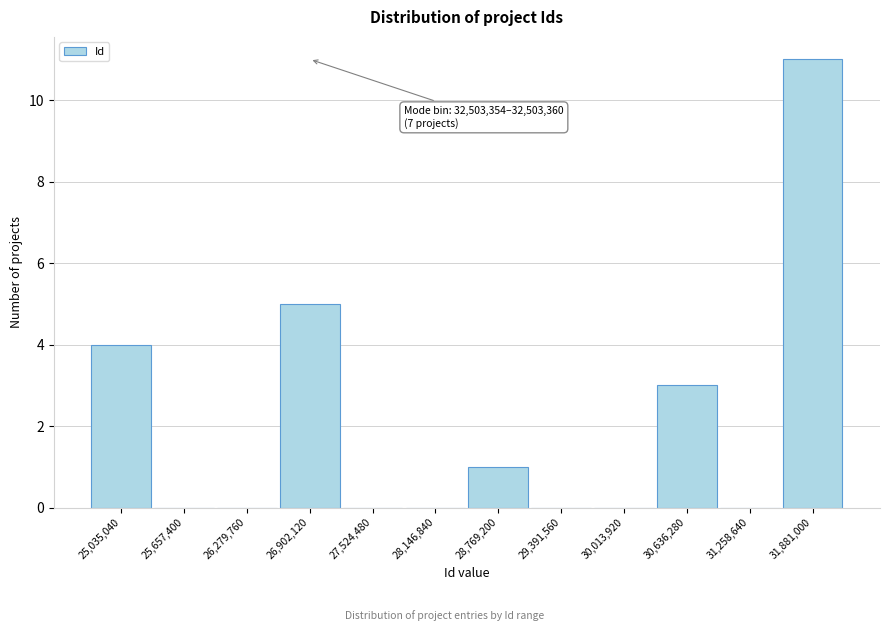

Reading left to right, extract all data points from this chart.

25,035,040=4	25,657,400=0	26,279,760=0	26,902,120=5	27,524,480=0	28,146,840=0	28,769,200=1	29,391,560=0	30,013,920=0	30,636,280=3	31,258,640=0	31,881,000=11